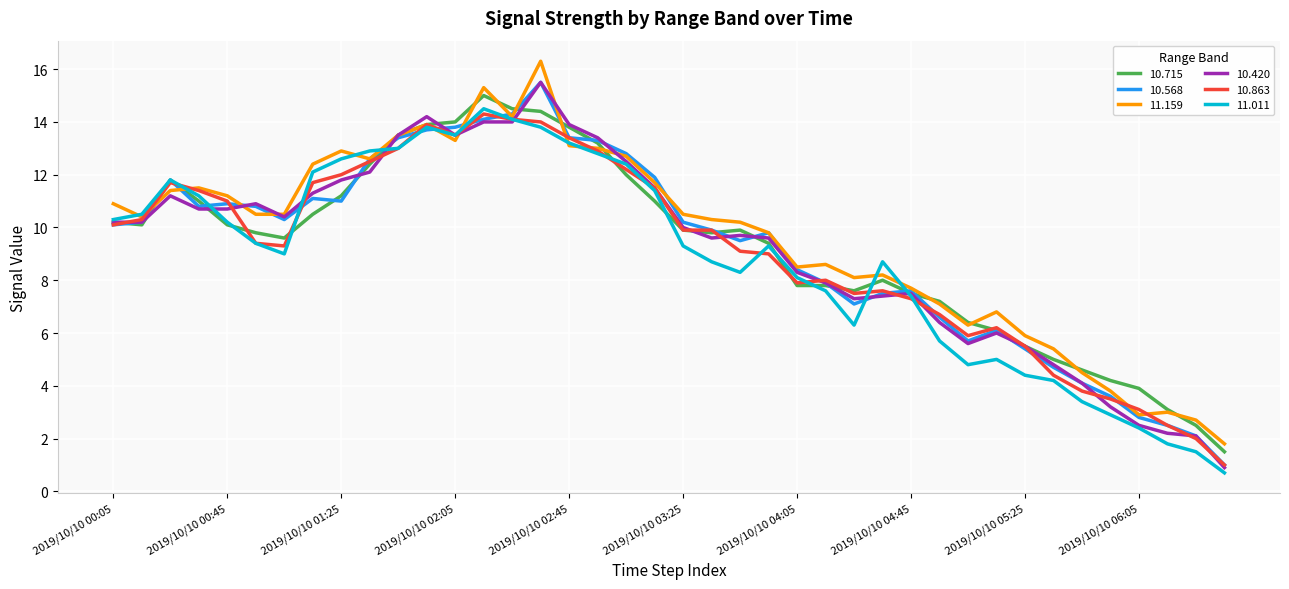

Which series has the widest spread of values?

10.420